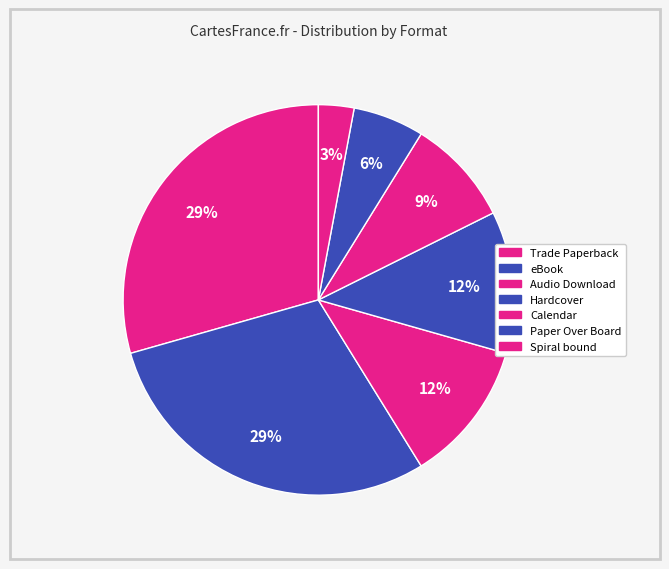

What is the smallest slice in the pie chart?

Spiral bound